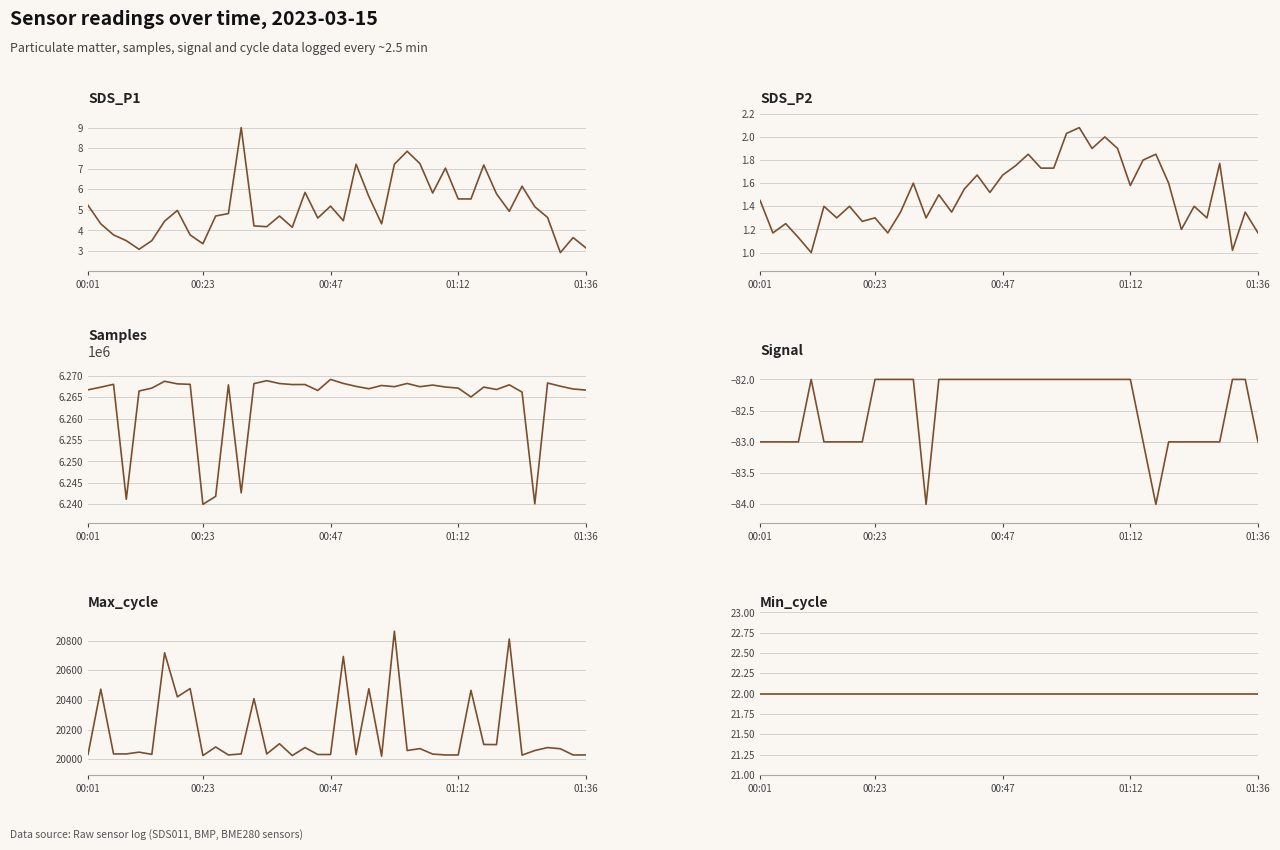

True or false: Min_cycle and Samples intersect in this chart.

False